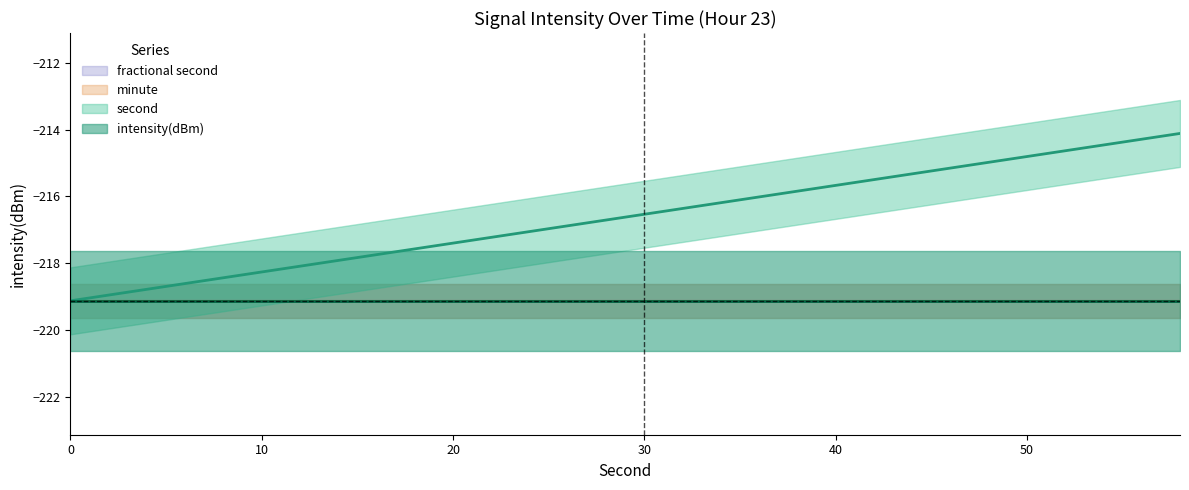

Reading right to left, extract all data points from this chart.

intensity(dBm): 58=-219.1	56=-219.1	54=-219.1	52=-219.1	50=-219.1	48=-219.1	46=-219.1	44=-219.1	42=-219.1	40=-219.1	38=-219.1	36=-219.1	34=-219.1	32=-219.1	30=-219.1	28=-219.1	26=-219.1	24=-219.1	22=-219.1	20=-219.1	18=-219.1	16=-219.1	14=-219.1	12=-219.1	10=-219.1	8=-219.1	6=-219.1	4=-219.1	2=-219.1	0=-219.1
second: 58=58.0	56=56.0	54=54.0	52=52.0	50=50.0	48=48.0	46=46.0	44=44.0	42=42.0	40=40.0	38=38.0	36=36.0	34=34.0	32=32.0	30=30.0	28=28.0	26=26.0	24=24.0	22=22.0	20=20.0	18=18.0	16=16.0	14=14.0	12=12.0	10=10.0	8=8.0	6=6.0	4=4.0	2=2.0	0=0.0
minute: 58=0.0	56=0.0	54=0.0	52=0.0	50=0.0	48=0.0	46=0.0	44=0.0	42=0.0	40=0.0	38=0.0	36=0.0	34=0.0	32=0.0	30=0.0	28=0.0	26=0.0	24=0.0	22=0.0	20=0.0	18=0.0	16=0.0	14=0.0	12=0.0	10=0.0	8=0.0	6=0.0	4=0.0	2=0.0	0=0.0
fractional second: 58=0.0	56=0.0	54=0.0	52=0.0	50=0.0	48=0.0	46=0.0	44=0.0	42=0.0	40=0.0	38=0.0	36=0.0	34=0.0	32=0.0	30=0.0	28=0.0	26=0.0	24=0.0	22=0.0	20=0.0	18=0.0	16=0.0	14=0.0	12=0.0	10=0.0	8=0.0	6=0.0	4=0.0	2=0.0	0=0.0